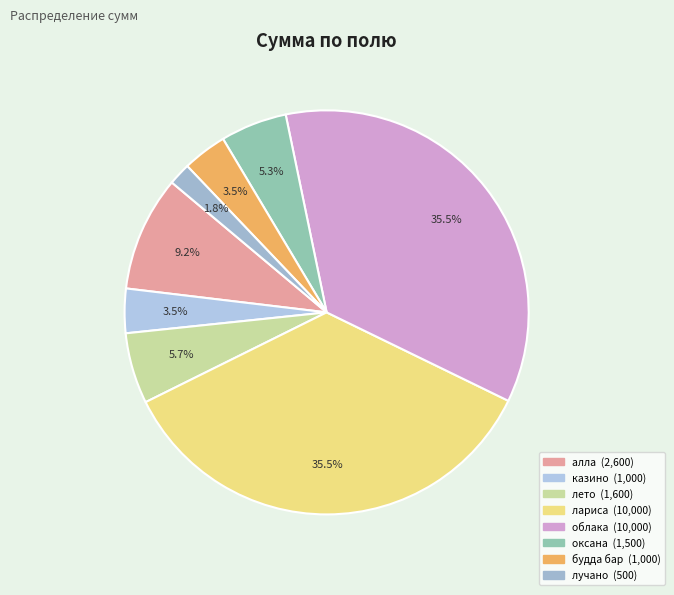

What is the change in value from казино to лето?

+600